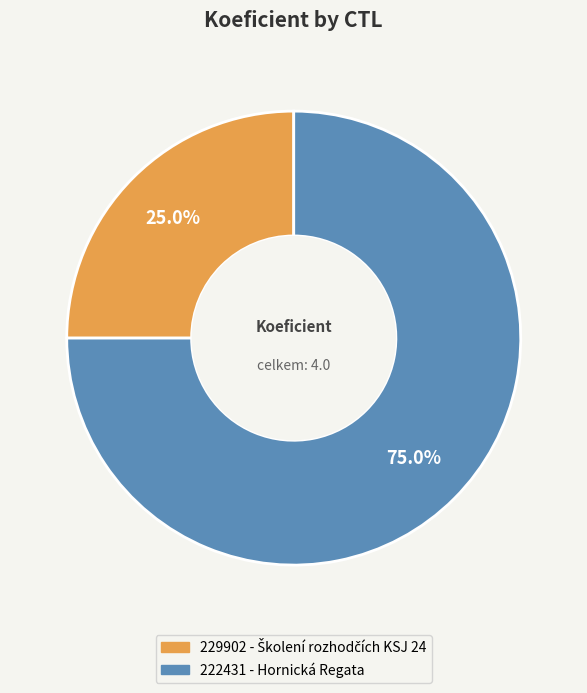

Approximately how many times larger is the value at 222431 compared to 229902?

3.0